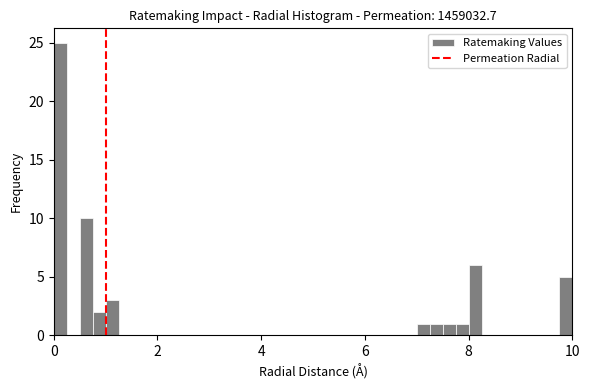

Around what value on the x-axis is the tallest bar? Give the approximate position of its centre, as read against the axis.

0.2